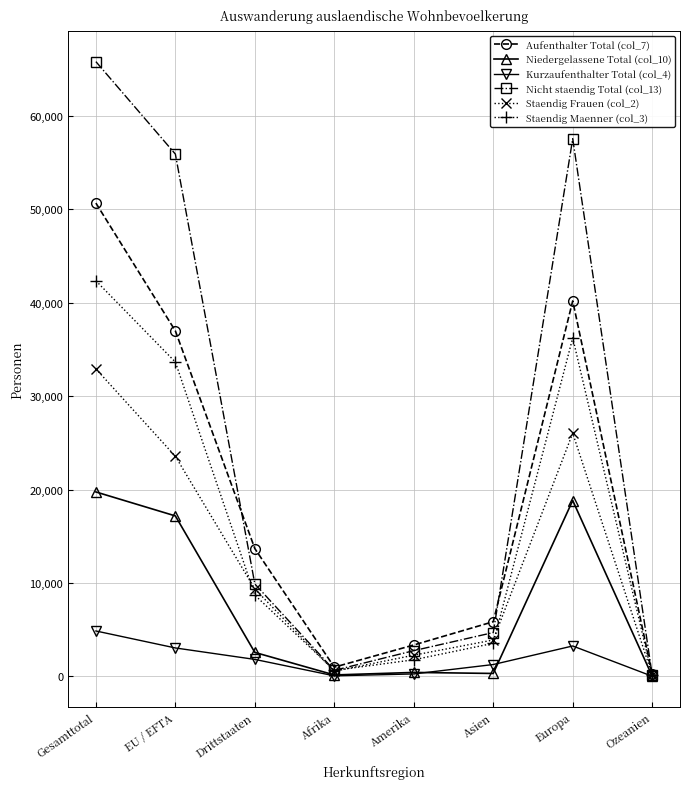

What is the difference between the second highest and second lowest values in the Staendig Maenner (col_3) series?

35601